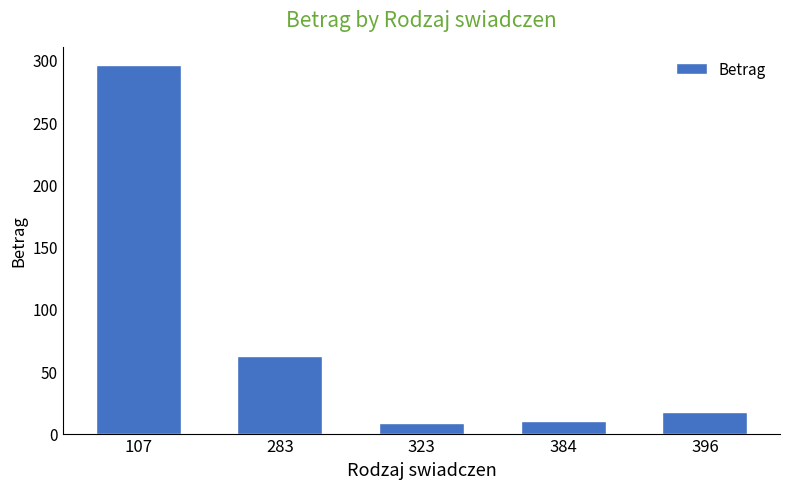

The chart shows a value of 17.5 at 396. True or false?

True